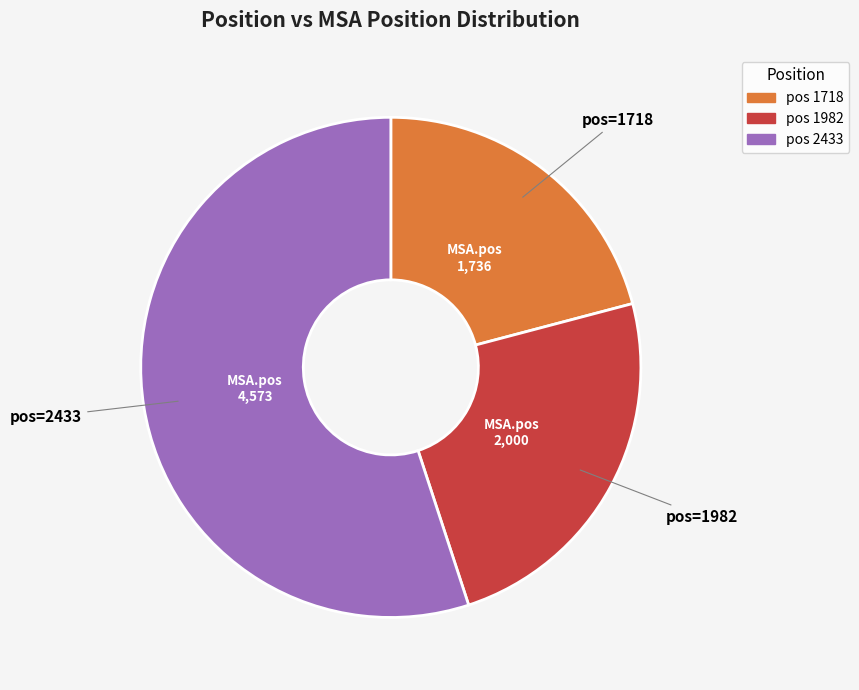

Does any single category account for the majority?

Yes